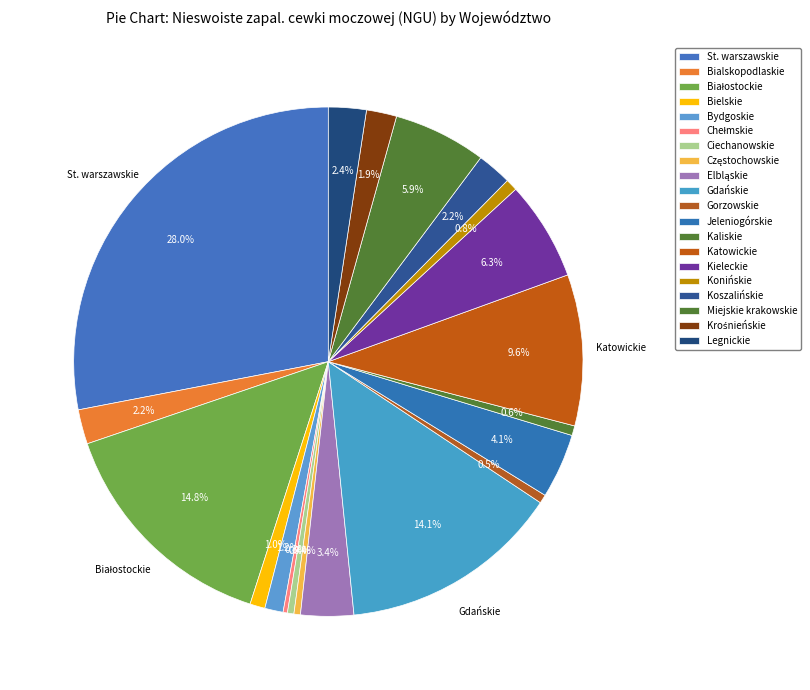

Which slice is the largest?

St. warszawskie